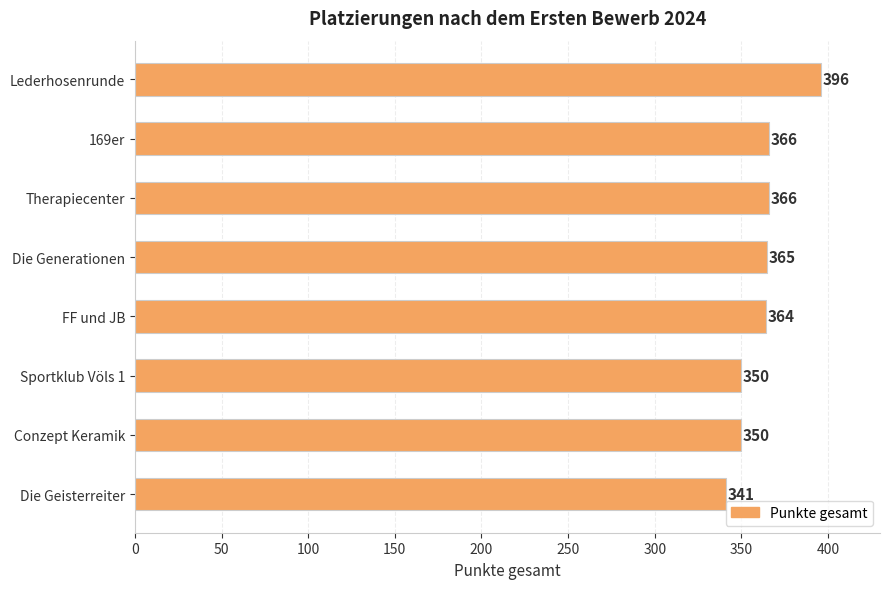

What is the label of the 2nd bar from the top?

169er